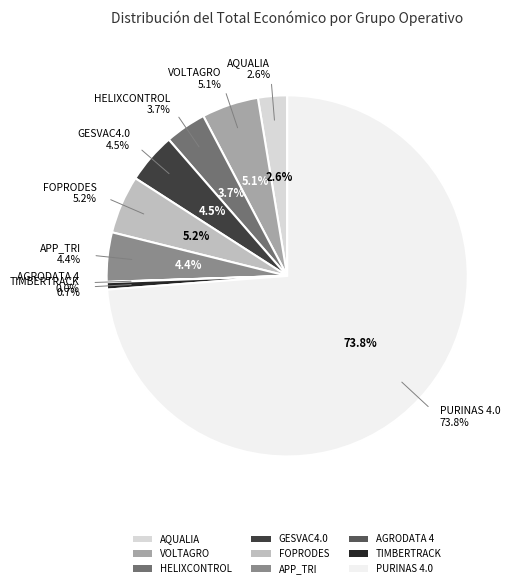

Between APP_TRI and GESVAC4.0, which is larger?

GESVAC4.0